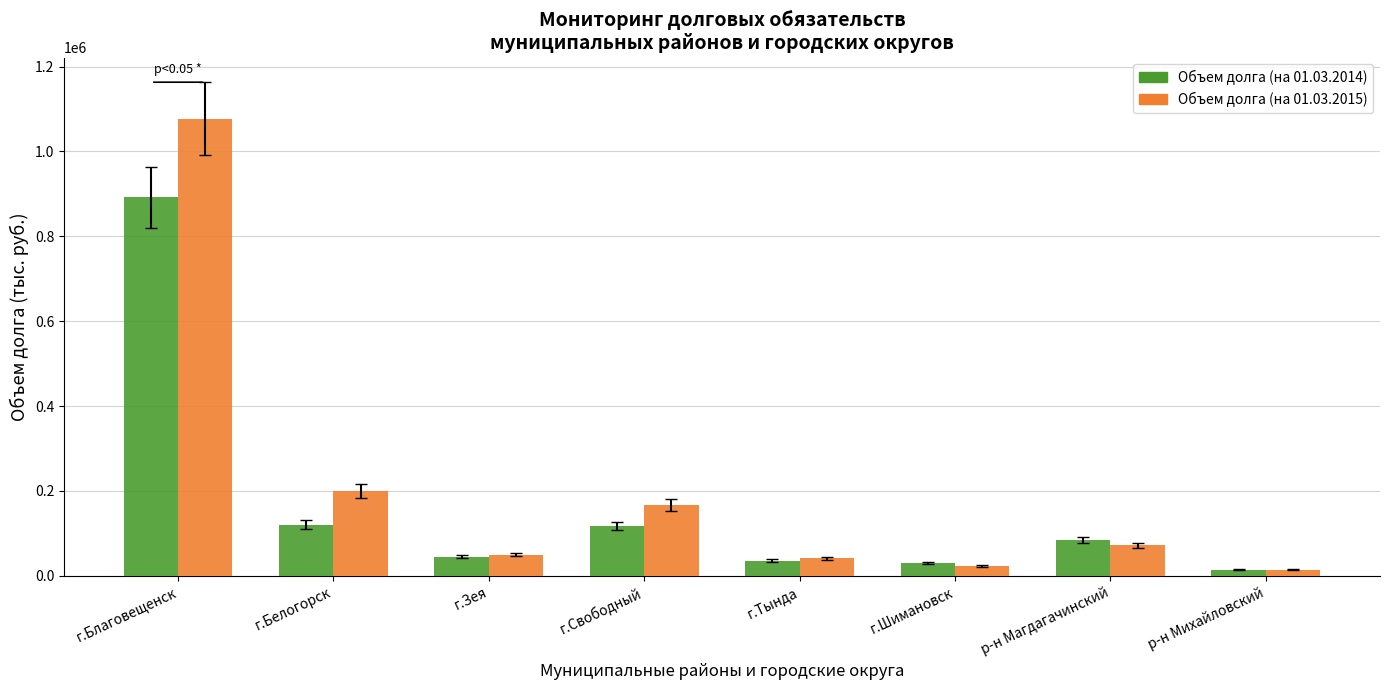

What position from the left is р-н Михайловский?

8